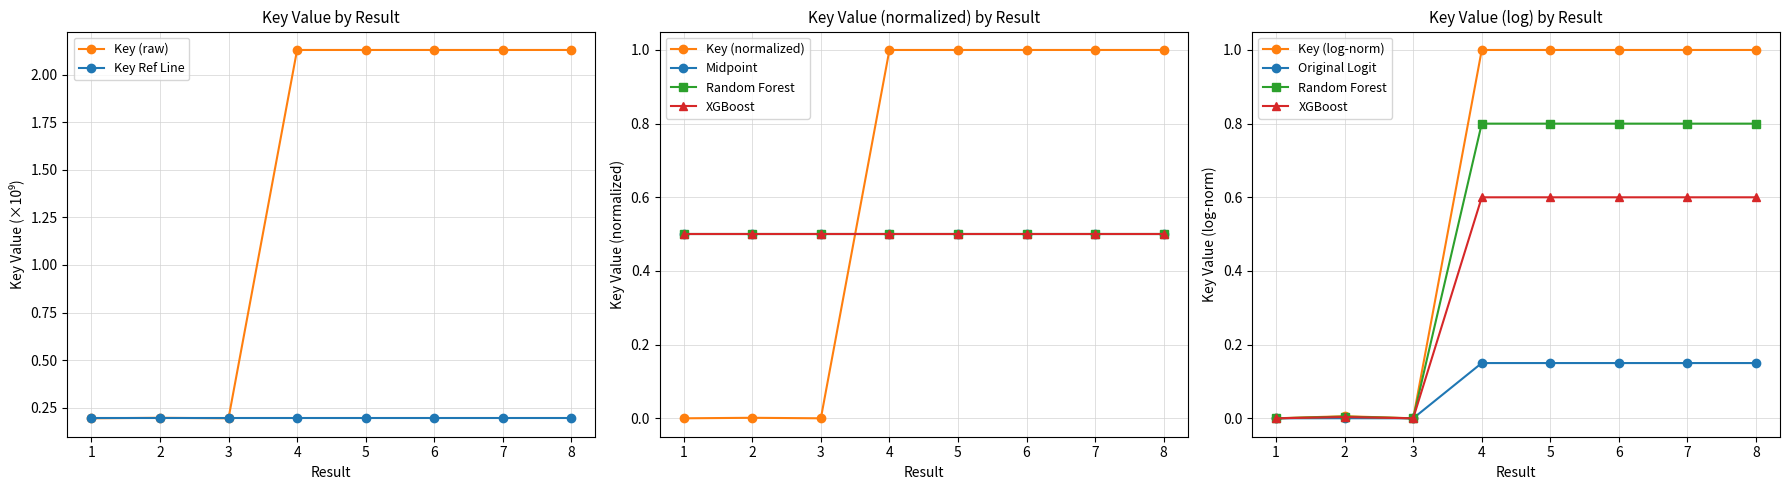

Rank the categories by value from lowest to highest.

3, 1, 2, 4, 5, 8, 7, 6